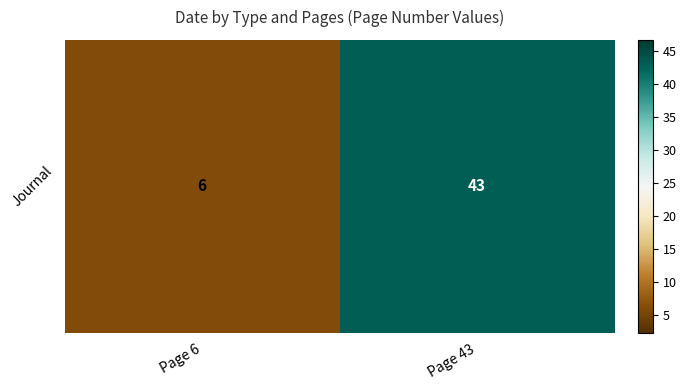

What is the minimum value shown in the chart?

6